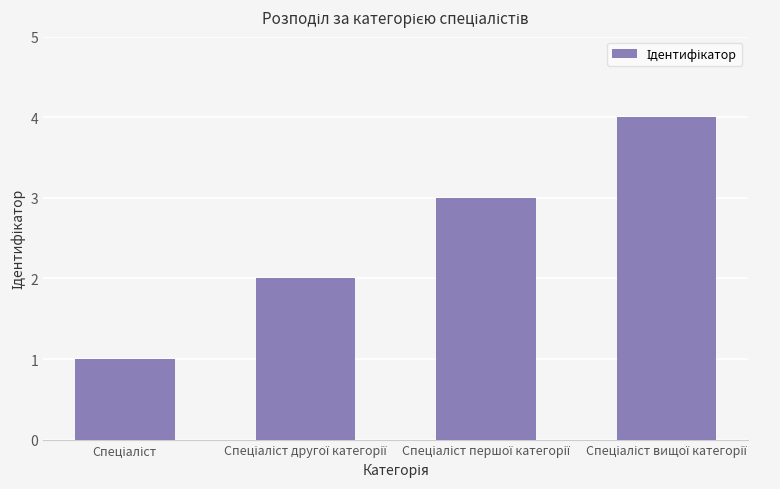

What is the value of the 3rd bar from the left?

3